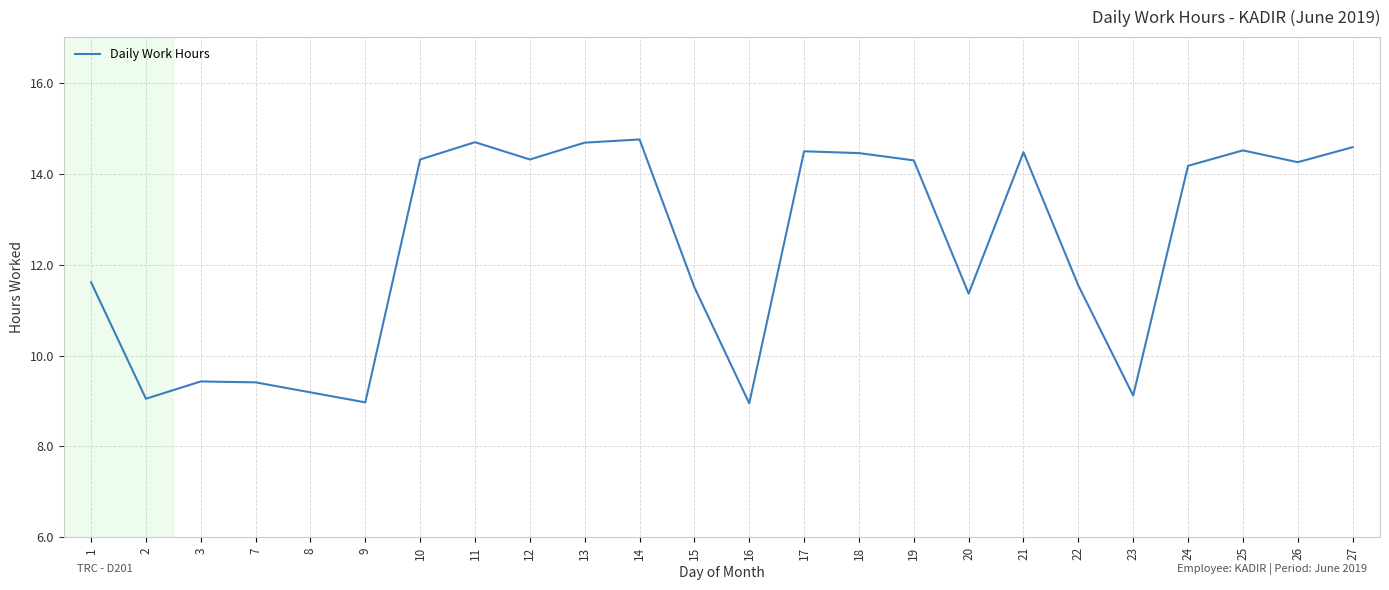

What is the difference between the maximum and minimum values?

5.8